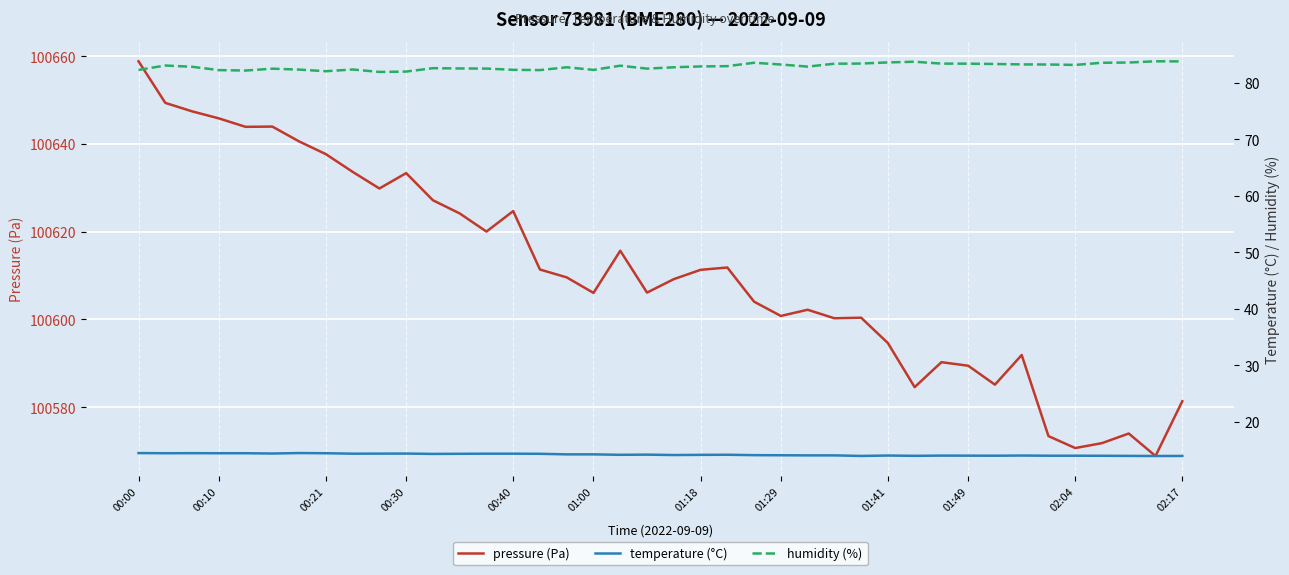

True or false: temperature (°C) and humidity (%) cross at least once.

False